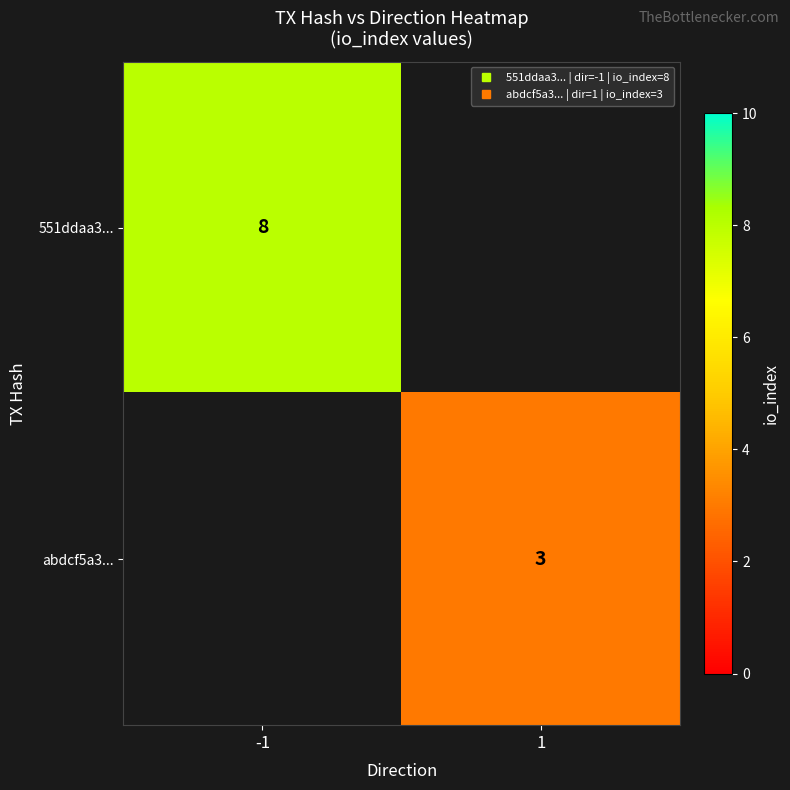

How many distinct data groups are displayed?

2